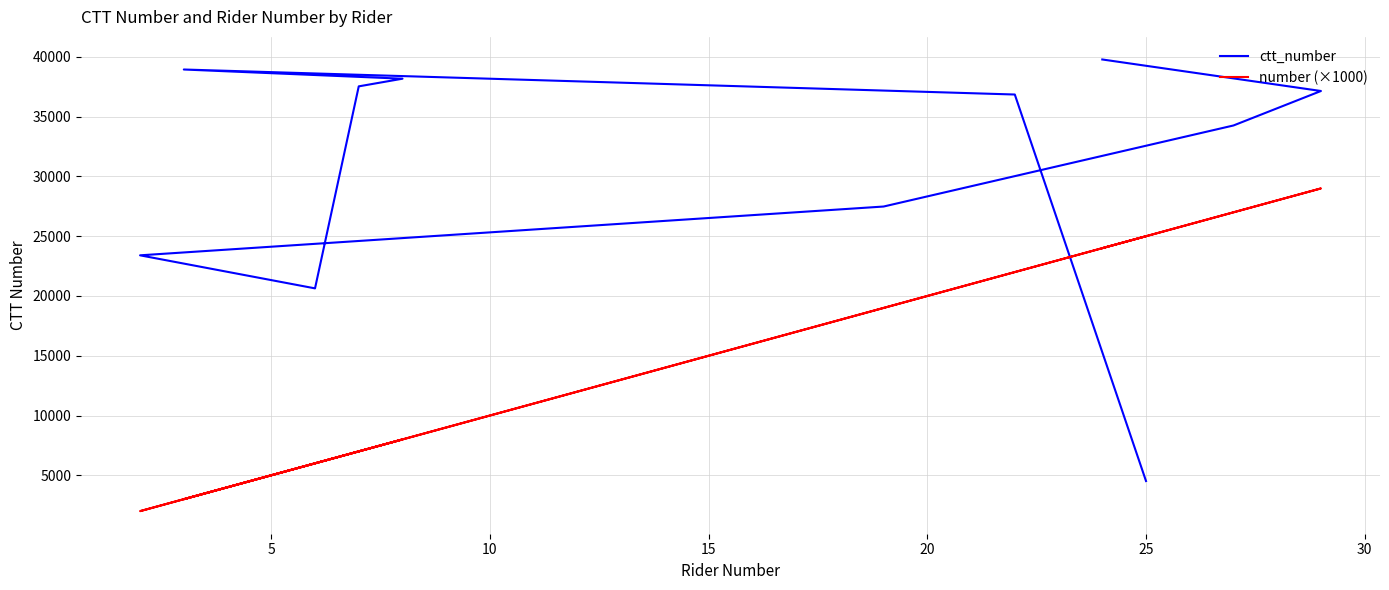

What is the value of the ctt_number point at the 10th from the left?

37149